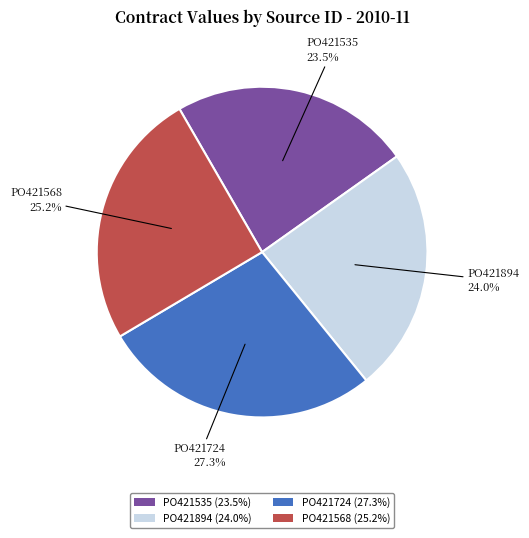

Is PO421568 (25.2%) the majority of the pie?

No